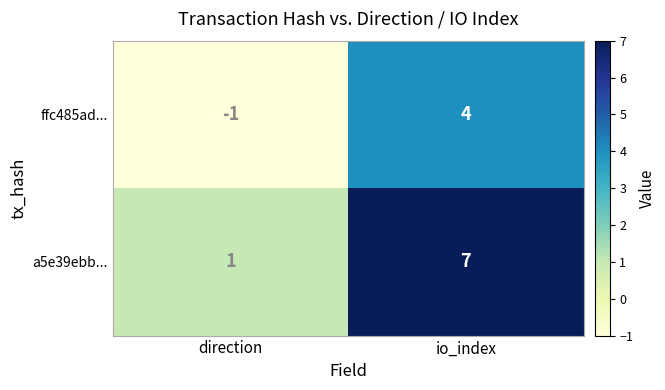

Reading right to left, extract all data points from this chart.

ffc485ad...: io_index=4	direction=-1
a5e39ebb...: io_index=7	direction=1